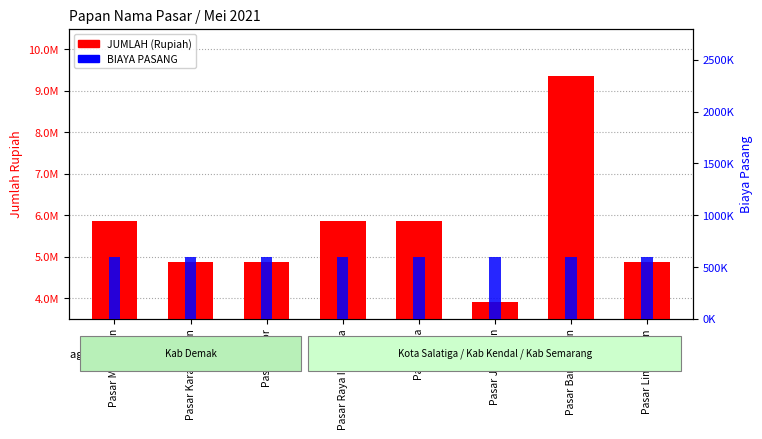

List the series in order of their overall mean, highest first.

JUMLAH (Rupiah), BIAYA PASANG